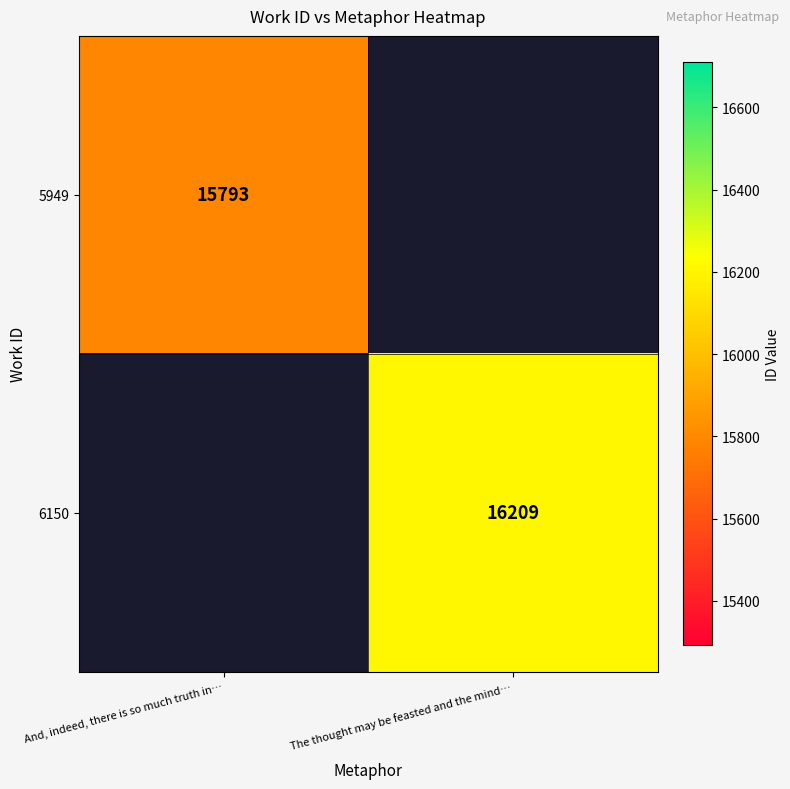

The 6150 series shows 16209 at The thought may be feasted and the mind…. True or false?

True